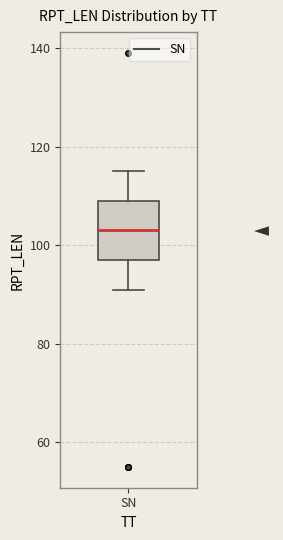

Where is the lower edge of the box for SN on the y-axis? The values are not printed on the chart, so give them approximately, as read against the axis.

98